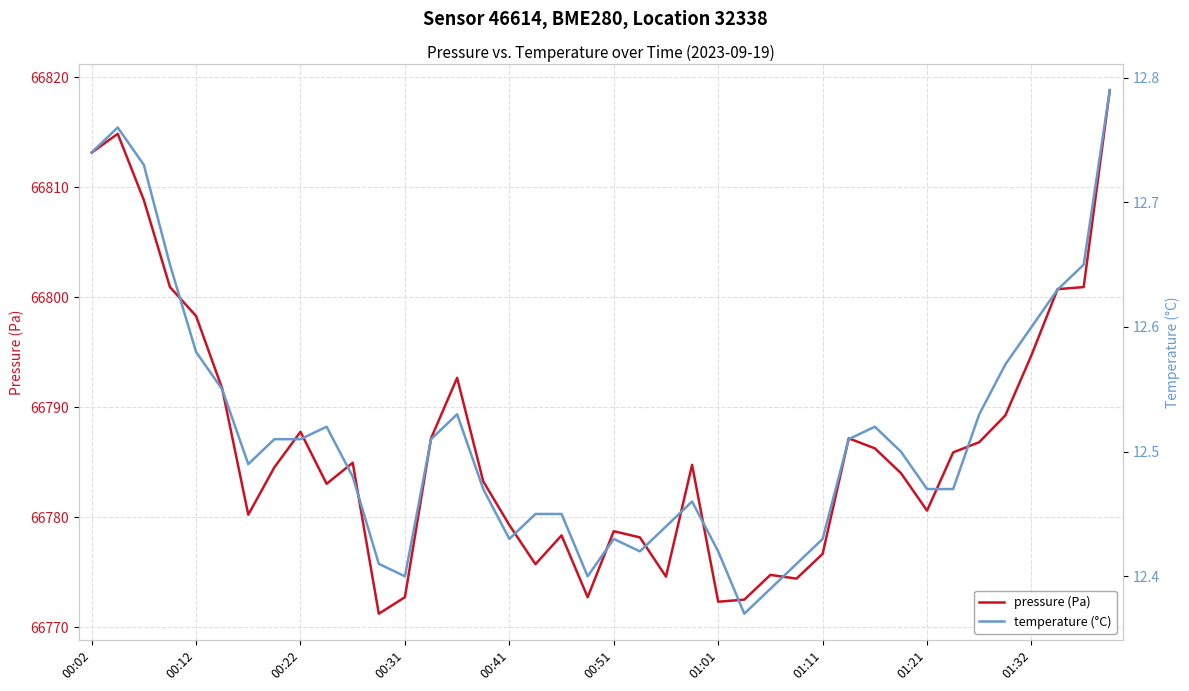

What is the highest value of the pressure (Pa) series?

66818.8